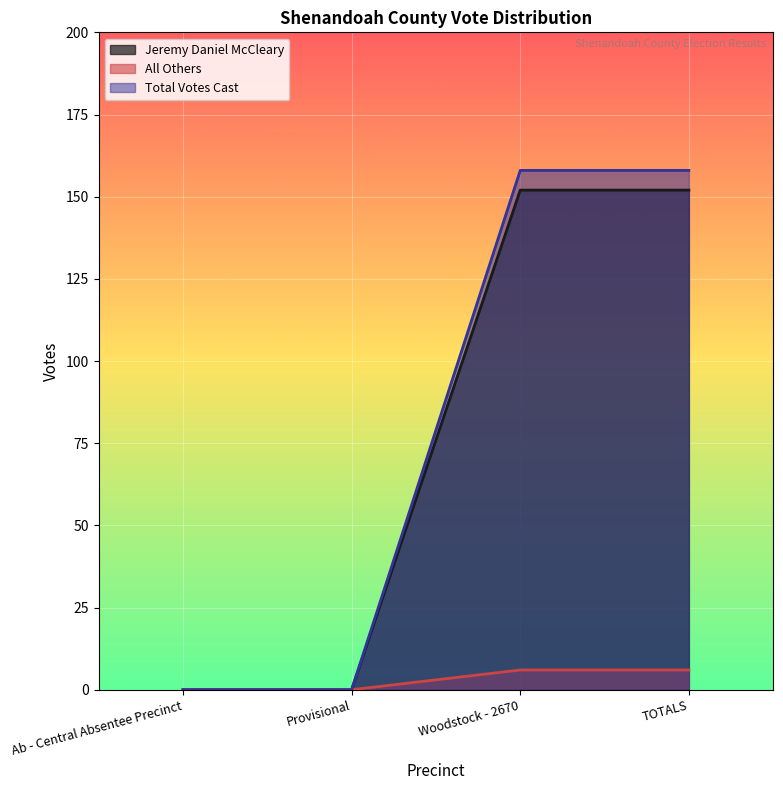

Is it true that All Others equals 0 at Provisional?

True